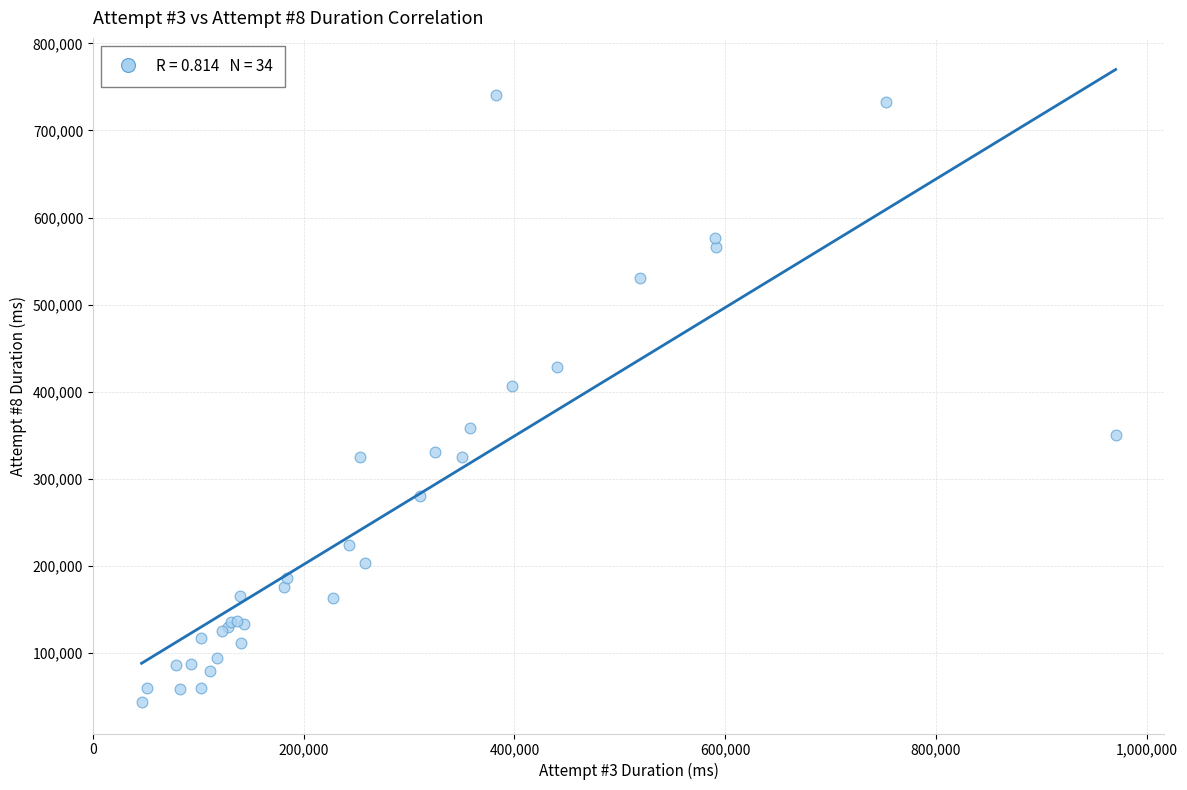

What Y value in the scatter plot is closest to 392029?

406691